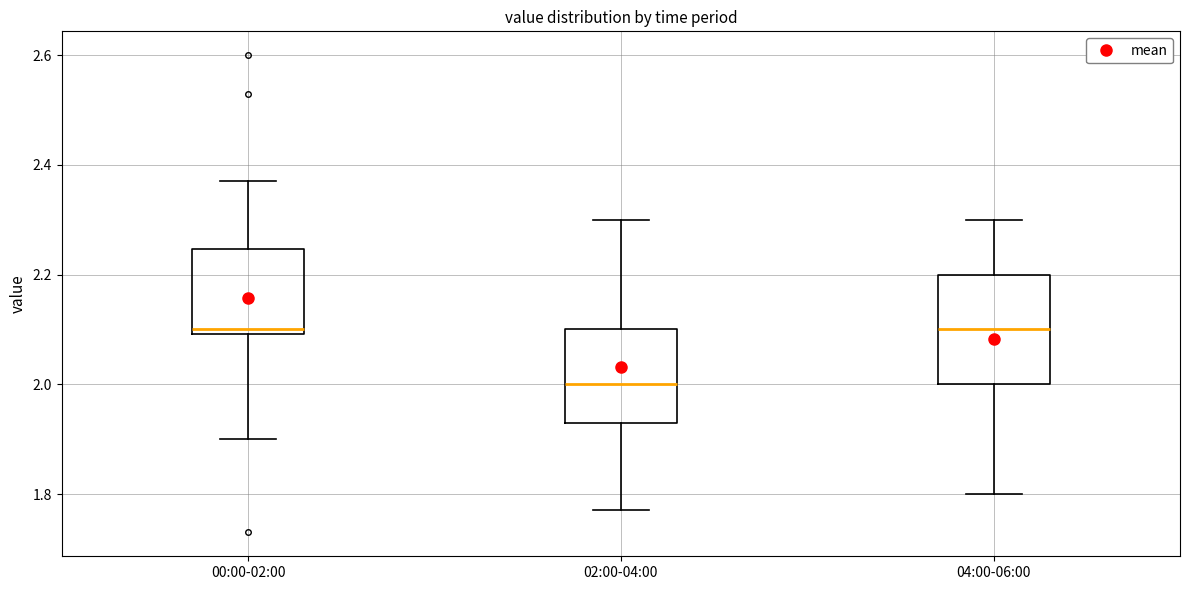

Comparing the boxes themselves (not the whiskers), which one is the tallest?

04:00-06:00